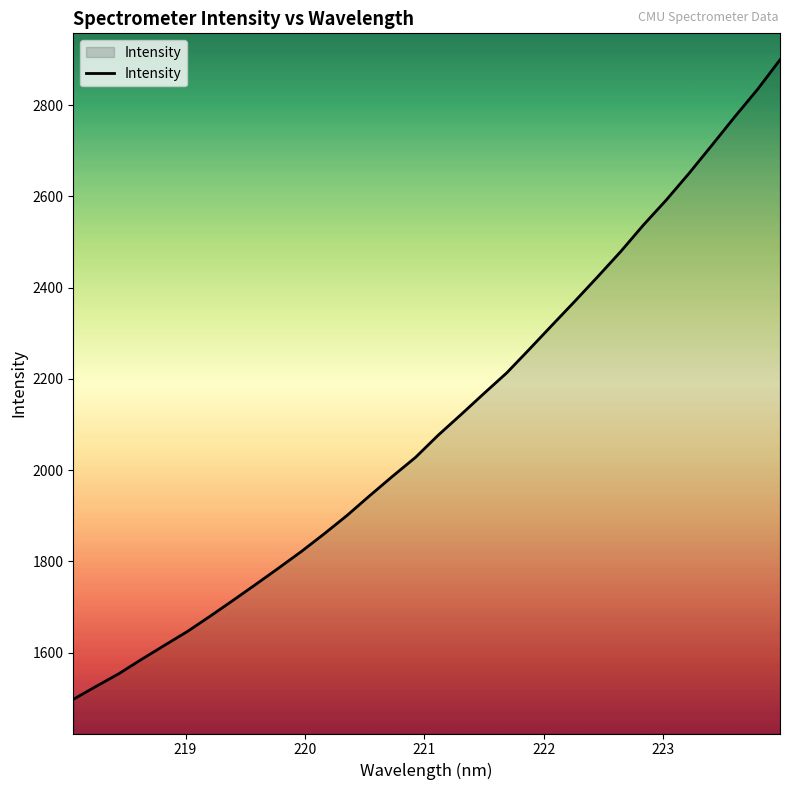

Reading left to right, what are all the values shown in this chart?

1498.0	1526.3	1554.2	1585.8	1616.3	1646.6	1680.2	1714.8	1749.9	1785.6	1822.0	1860.7	1900.9	1944.4	1986.9	2028.0	2076.9	2122.0	2168.0	2213.1	2265.2	2318.1	2370.6	2424.1	2478.8	2537.1	2591.7	2650.2	2711.5	2773.6	2833.6	2899.3